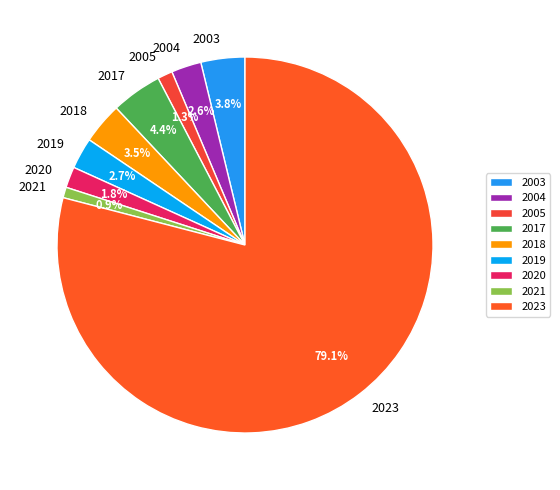

What is the largest slice in the pie chart?

2023